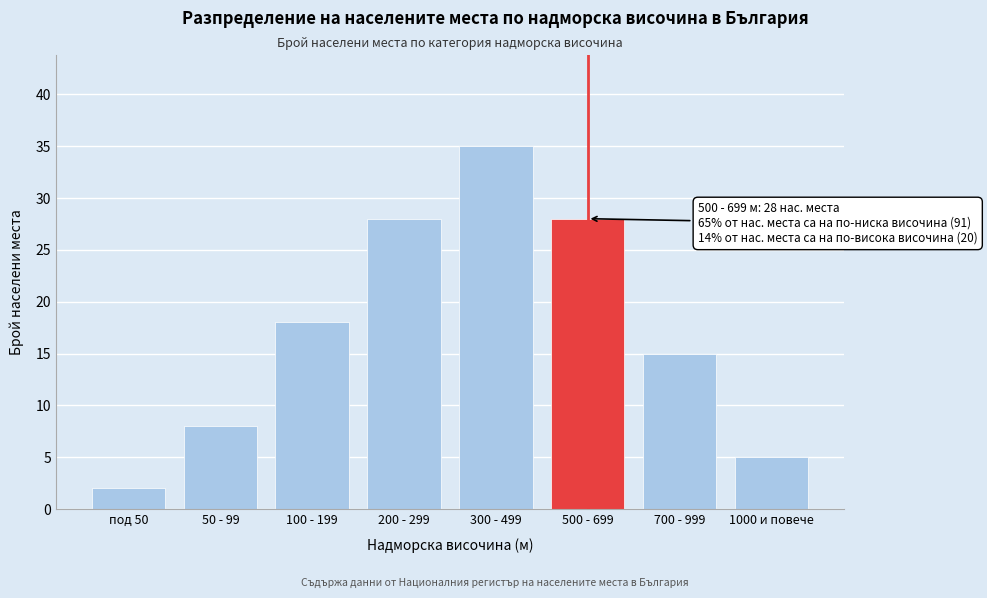

Reading left to right, transcribe all the data shown in this chart.

под 50=2	50 - 99=8	100 - 199=18	200 - 299=28	300 - 499=35	500 - 699=28	700 - 999=15	1000 и повече=5